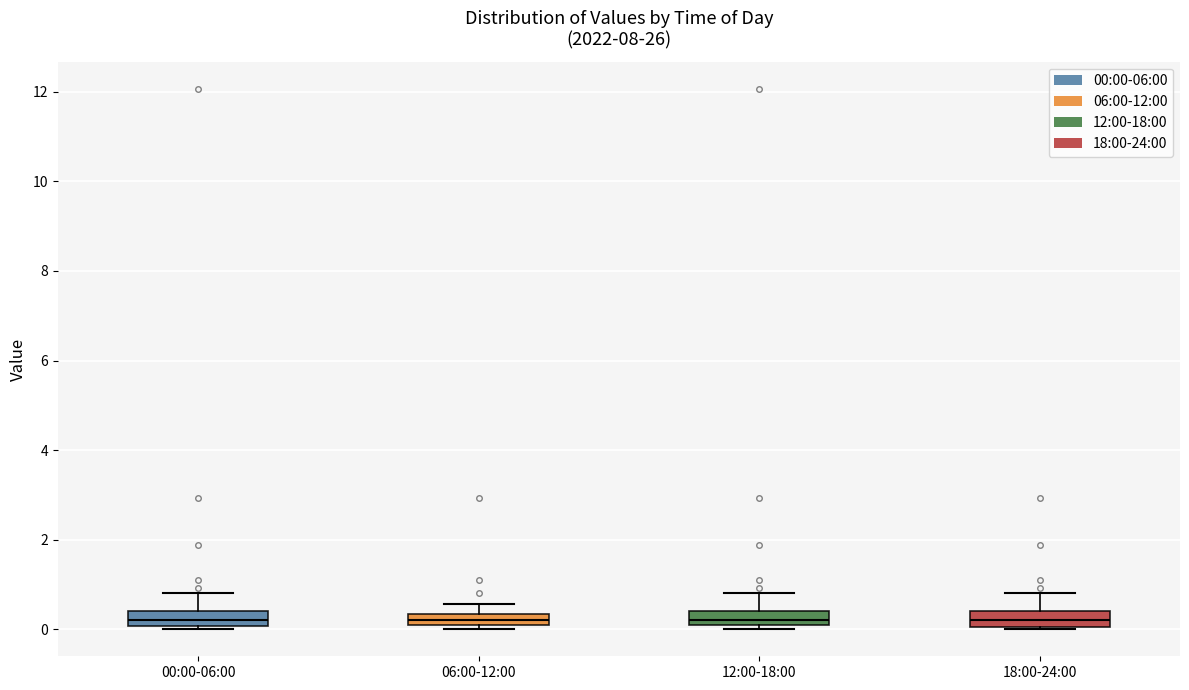

Where does the median line of the box for 00:00-06:00 sit on the y-axis? The values are not printed on the chart, so give them approximately, as read against the axis.

0.2